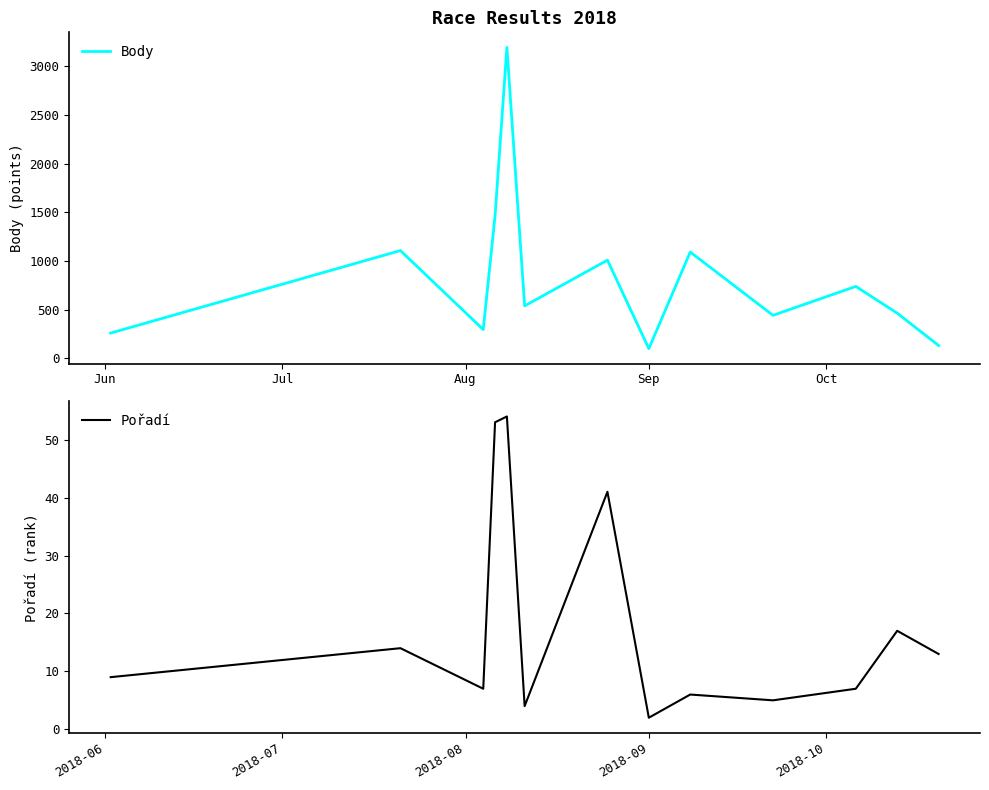

What is the total value across all series at Jun?

270